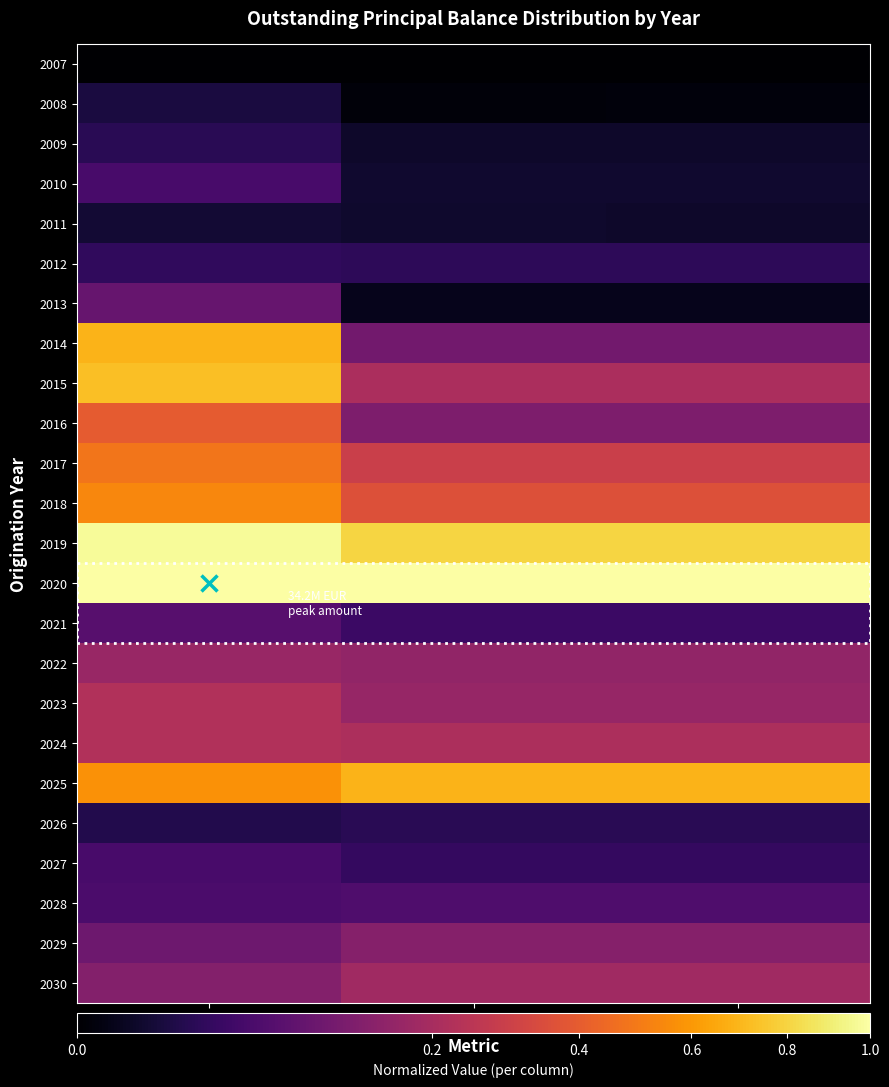

Which has a higher value, Amount % or Count %?

Amount %